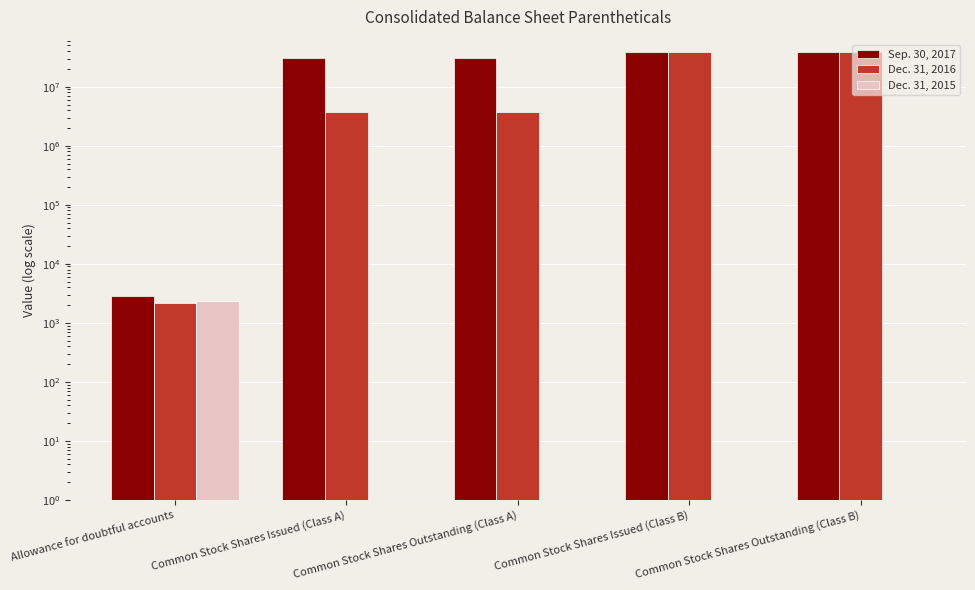

What is the total value across all series at Common Stock Shares Outstanding (Class A)?

34271041